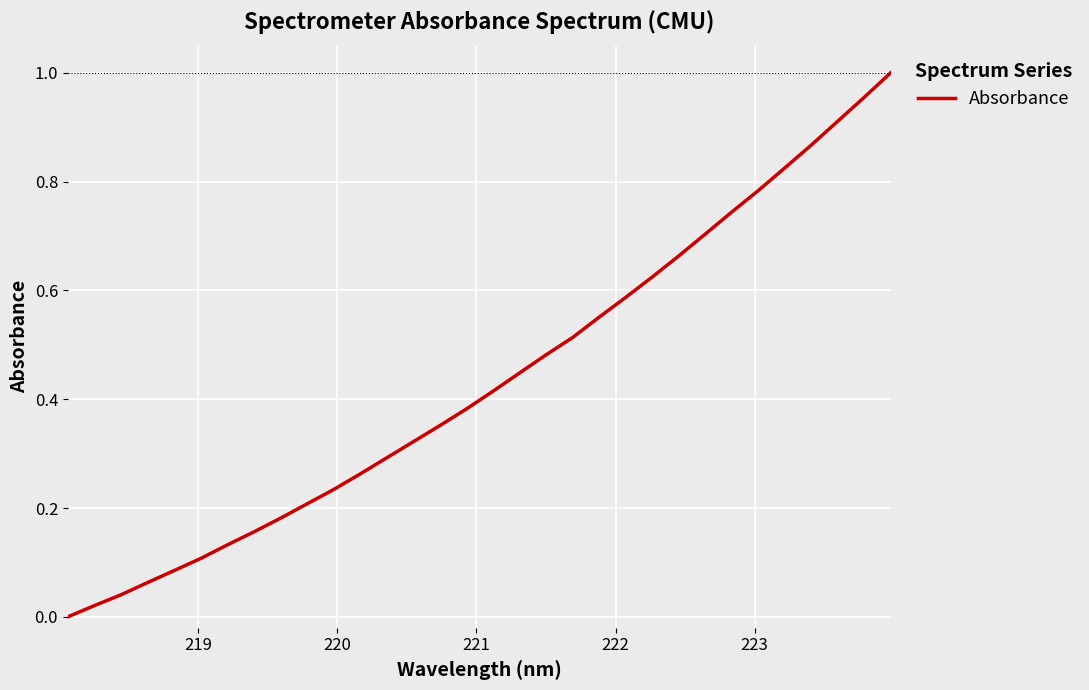

What is the difference between the maximum and second lowest values?

1.0